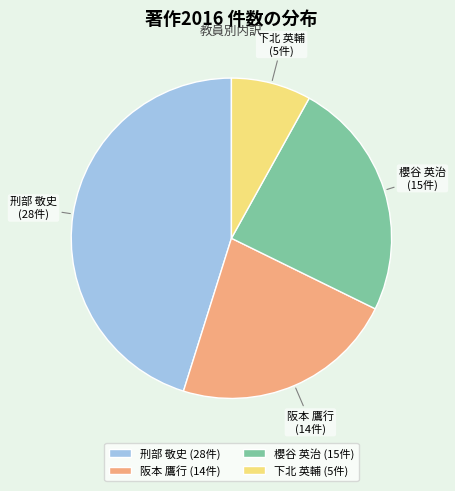

True or false: 刑部 敬史 accounts for 37% of the total.

False